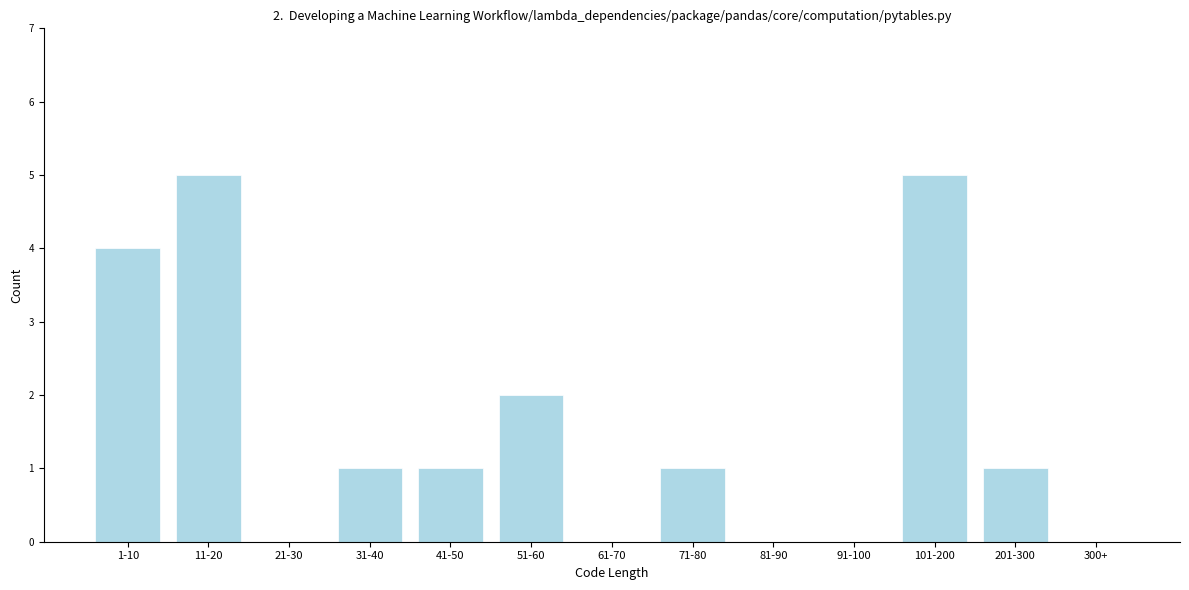

Reading right to left, extract all data points from this chart.

300+=0	201-300=1	101-200=5	91-100=0	81-90=0	71-80=1	61-70=0	51-60=2	41-50=1	31-40=1	21-30=0	11-20=5	1-10=4